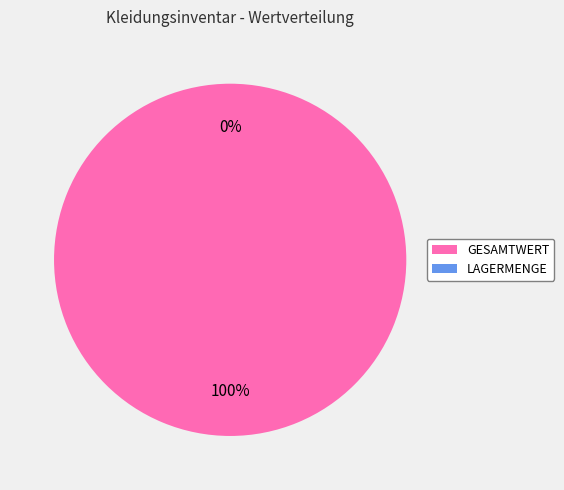

True or false: GESAMTWERT DES INVENTARS accounts for 99% of the total.

False